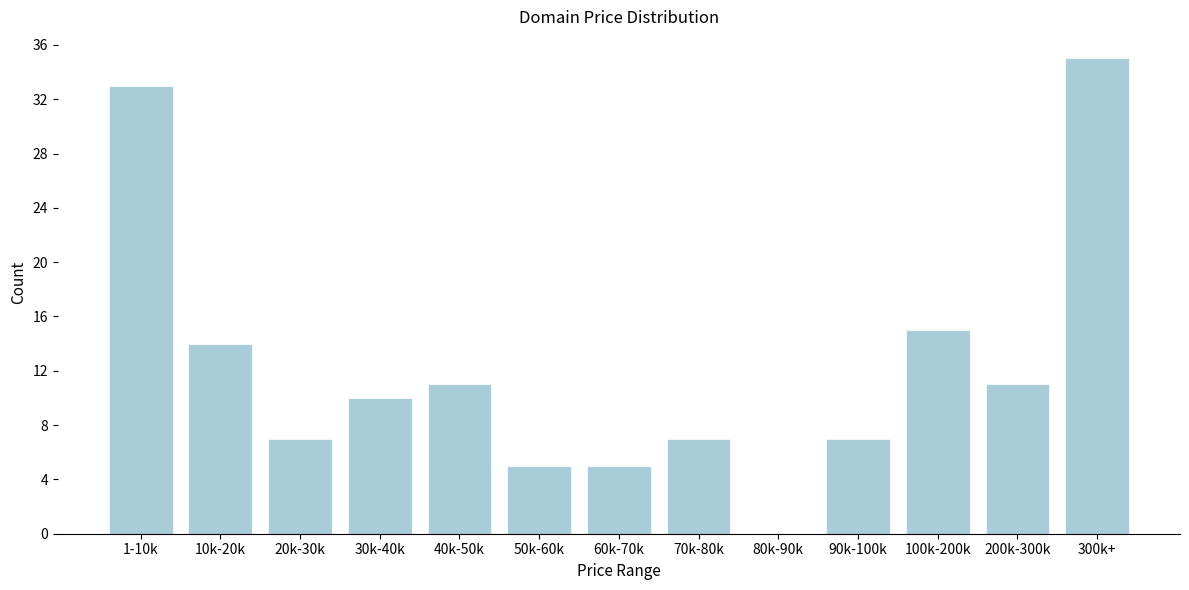

Reading left to right, extract all data points from this chart.

1-10k=33	10k-20k=14	20k-30k=7	30k-40k=10	40k-50k=11	50k-60k=5	60k-70k=5	70k-80k=7	80k-90k=0	90k-100k=7	100k-200k=15	200k-300k=11	300k+=35